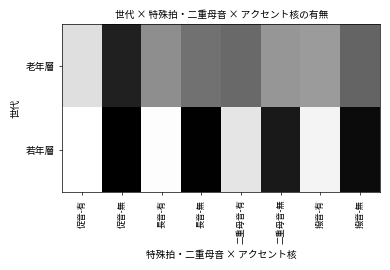

At which category does the chart reach its peak across all series?

促音-無